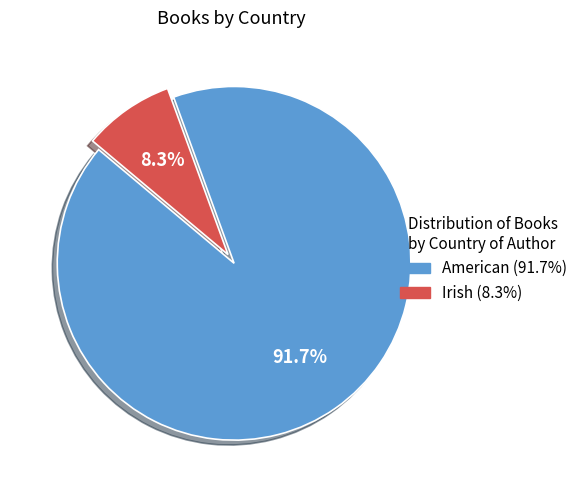

What is the smallest slice in the pie chart?

Irish